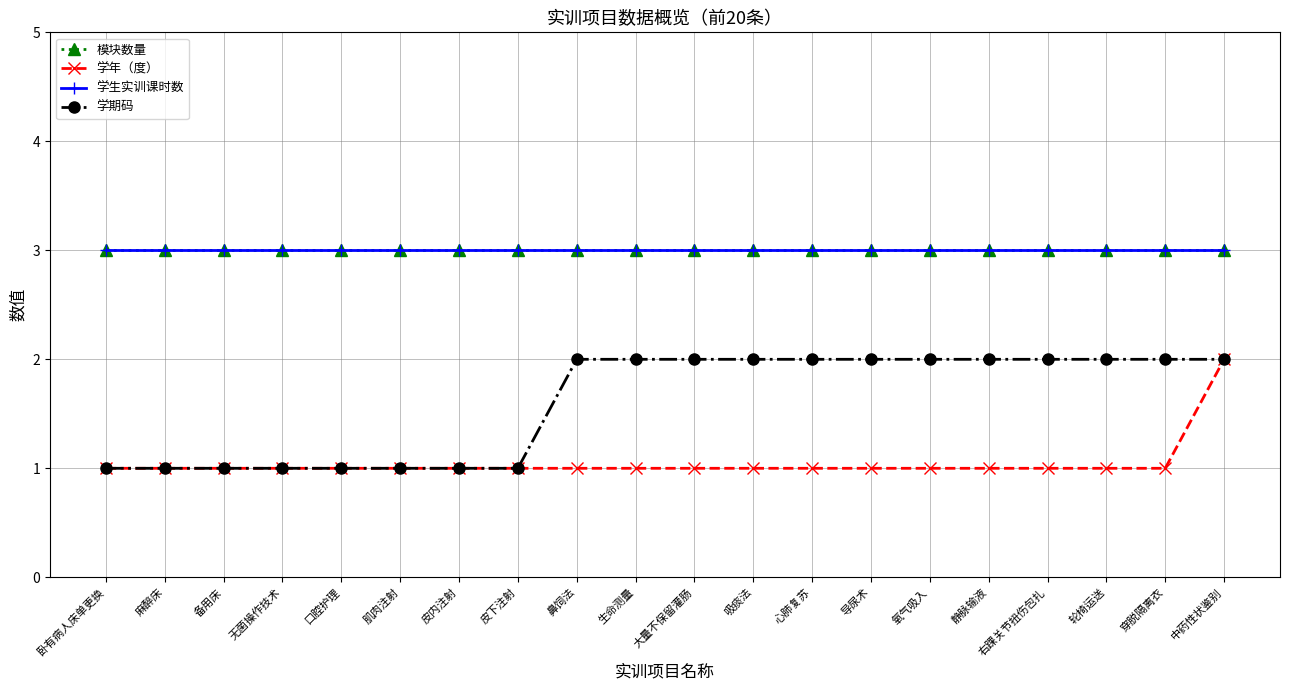

Is this an area chart (filled region under the line)?

No